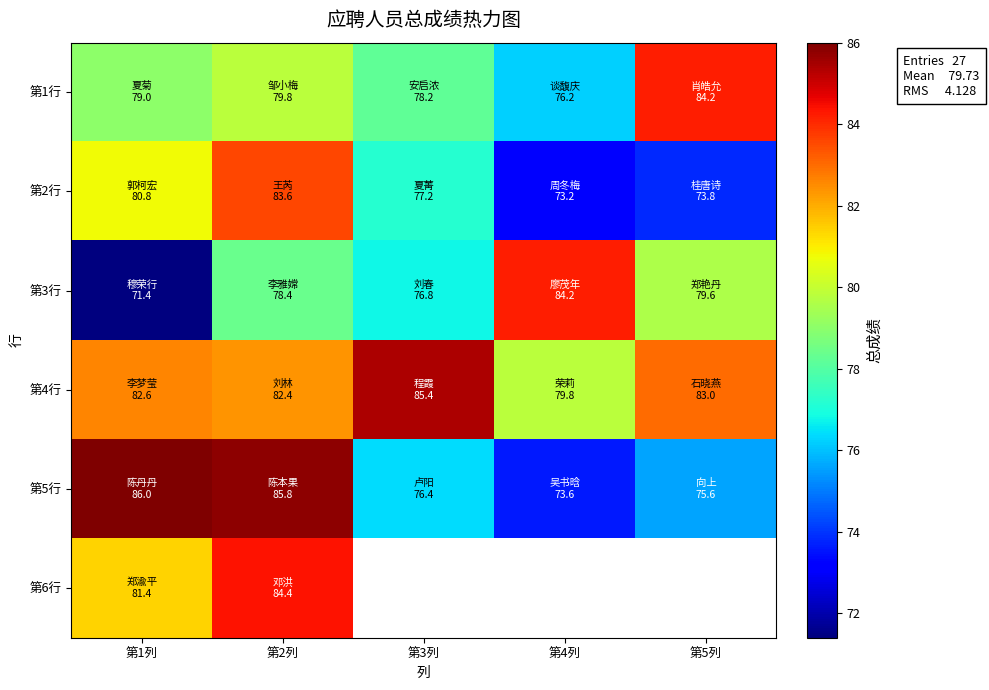

Which series changed the most between 第2列 and 第3列?

第5行